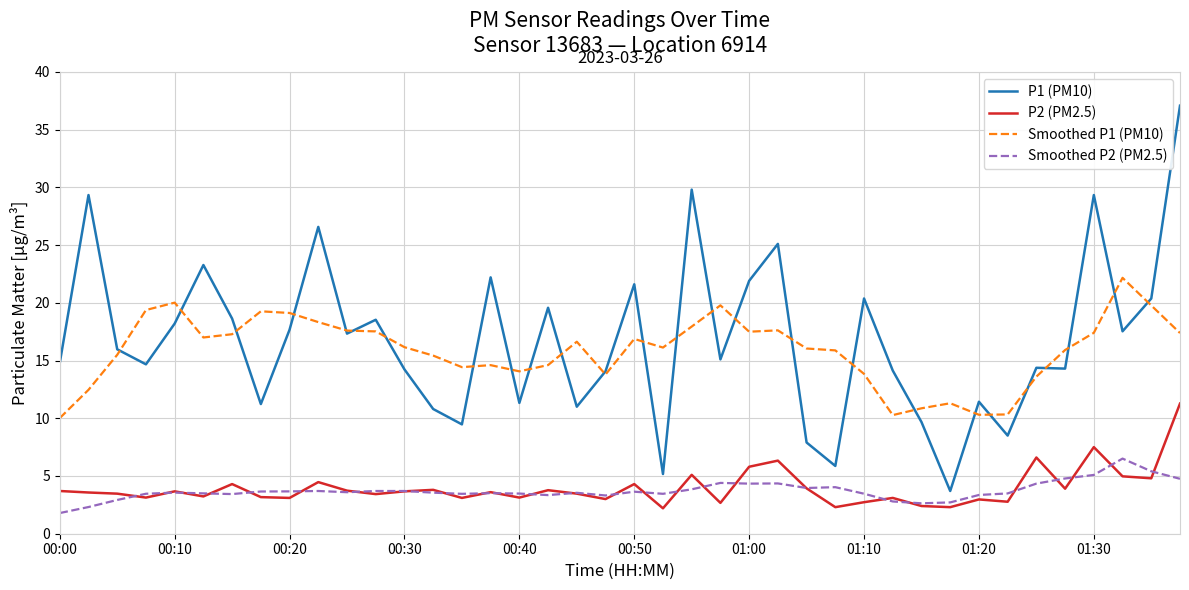

True or false: Smoothed P1 (PM10) has more than 2 interior local peaks.

True